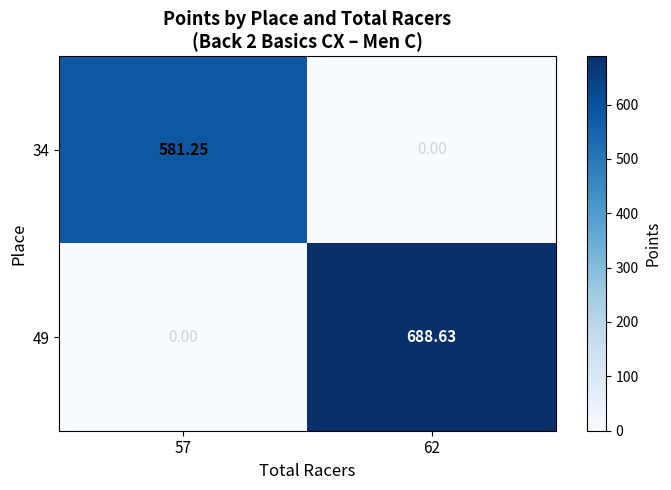

At 62, list the series in order from largest to smallest.

49, 34